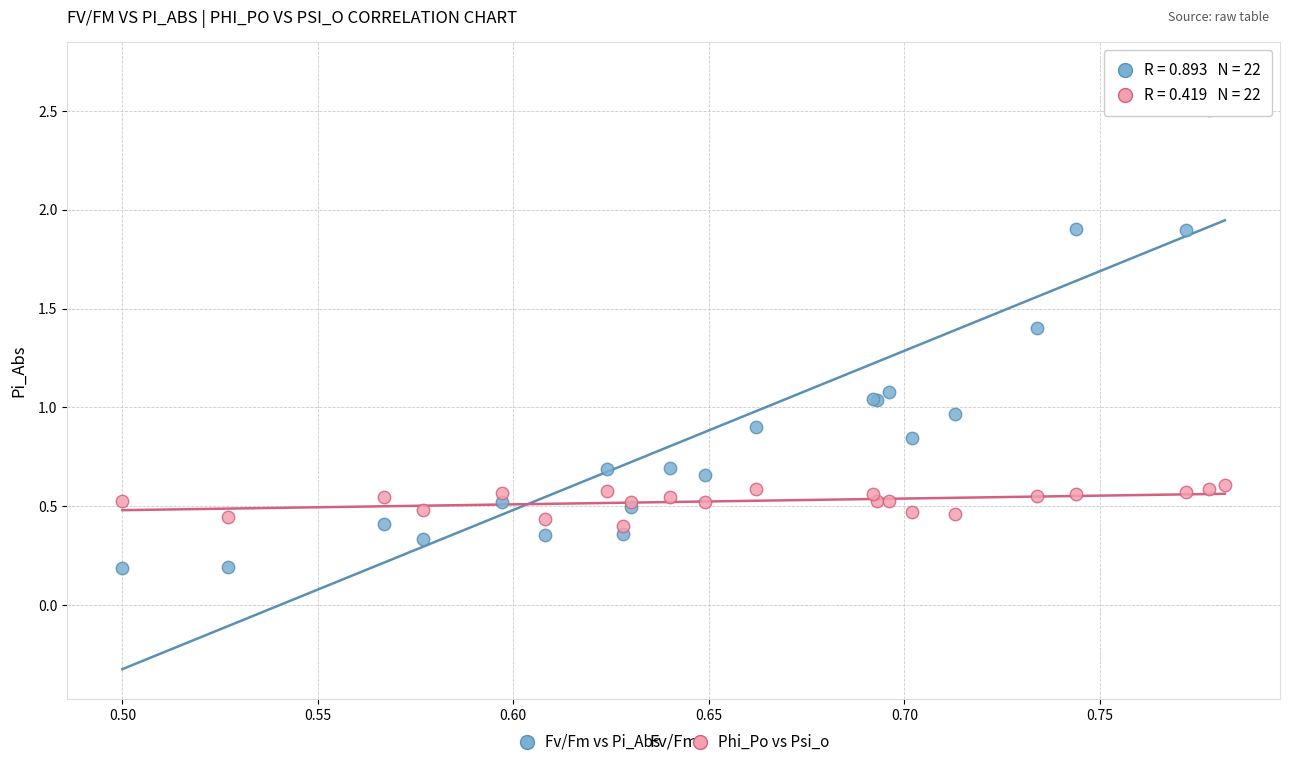

Which series reaches the maximum Y coordinate?

Fv/Fm vs Pi_Abs